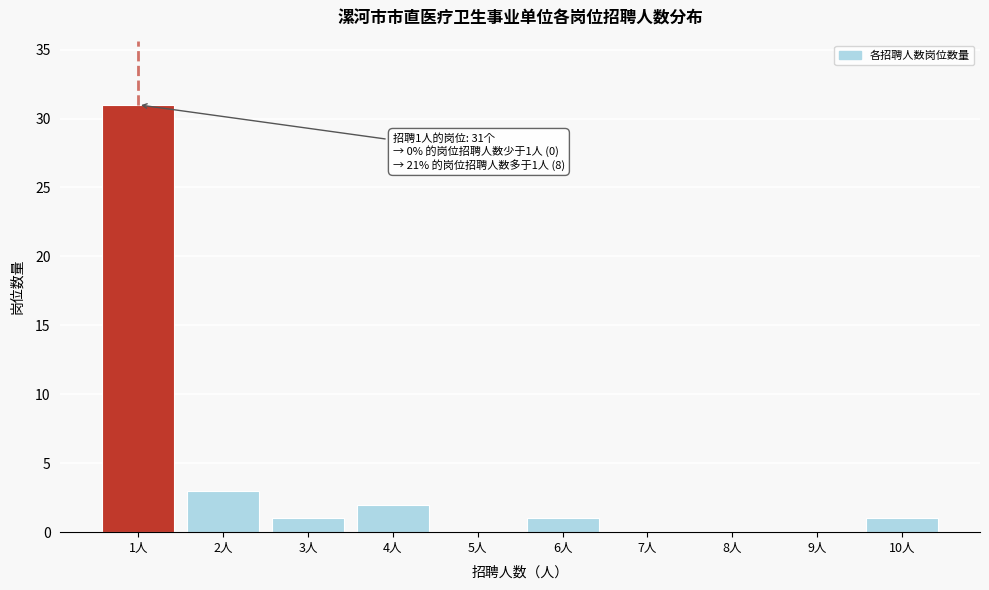

Reading right to left, extract all data points from this chart.

10人=1	9人=0	8人=0	7人=0	6人=1	5人=0	4人=2	3人=1	2人=3	1人=31